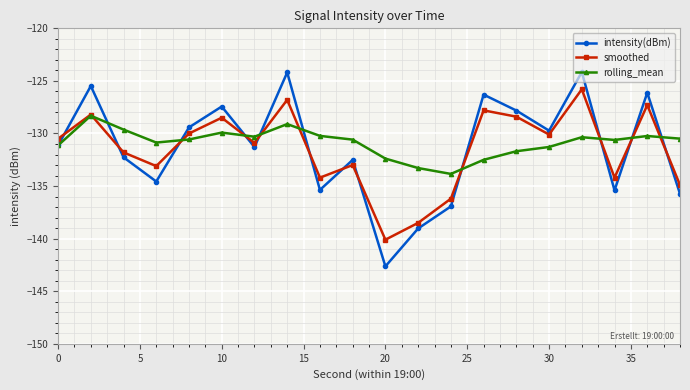

What is the lowest value of the intensity(dBm) series?

-142.6